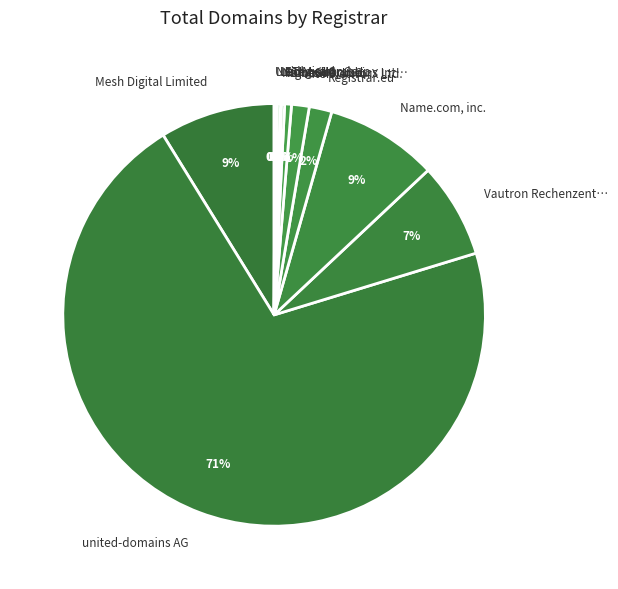

True or false: Name.com, inc. accounts for 9% of the total.

True